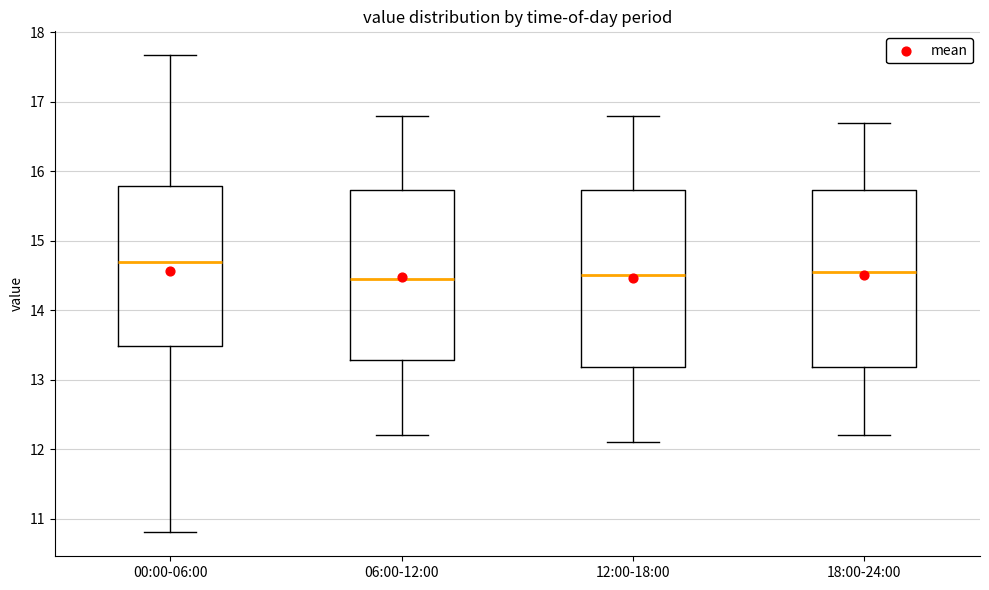

Reading left to right, read every box against the y-axis: the position of its median line, the range the box covers, and the ends of its whiskers. The values are not printed on the chart, so give them approximately, as read against the axis.

00:00-06:00: median 14.7, box 13.5 to 15.8, whiskers 10.8 to 17.7
06:00-12:00: median 14.5, box 13.3 to 15.7, whiskers 12.2 to 16.8
12:00-18:00: median 14.5, box 13.2 to 15.7, whiskers 12.1 to 16.8
18:00-24:00: median 14.6, box 13.2 to 15.7, whiskers 12.2 to 16.7